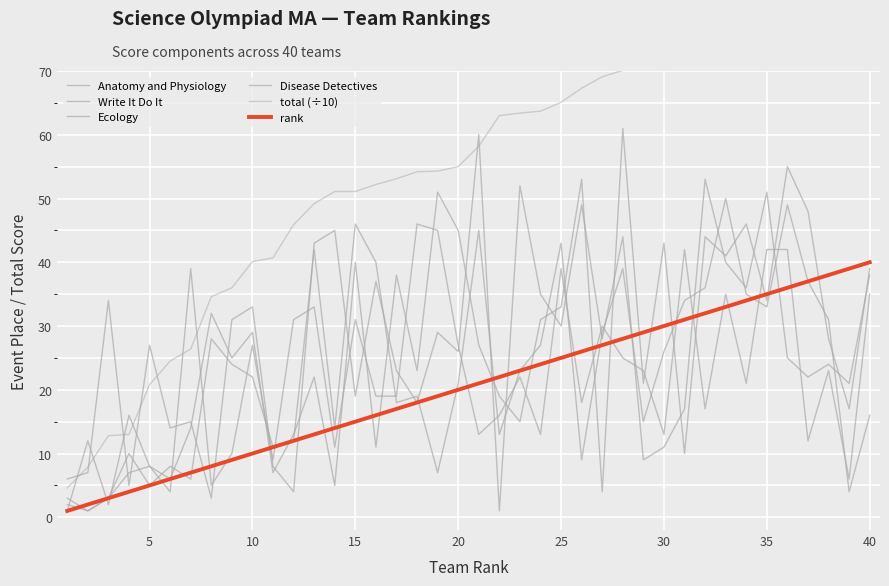

Which series has the widest spread of values?

total (÷10)